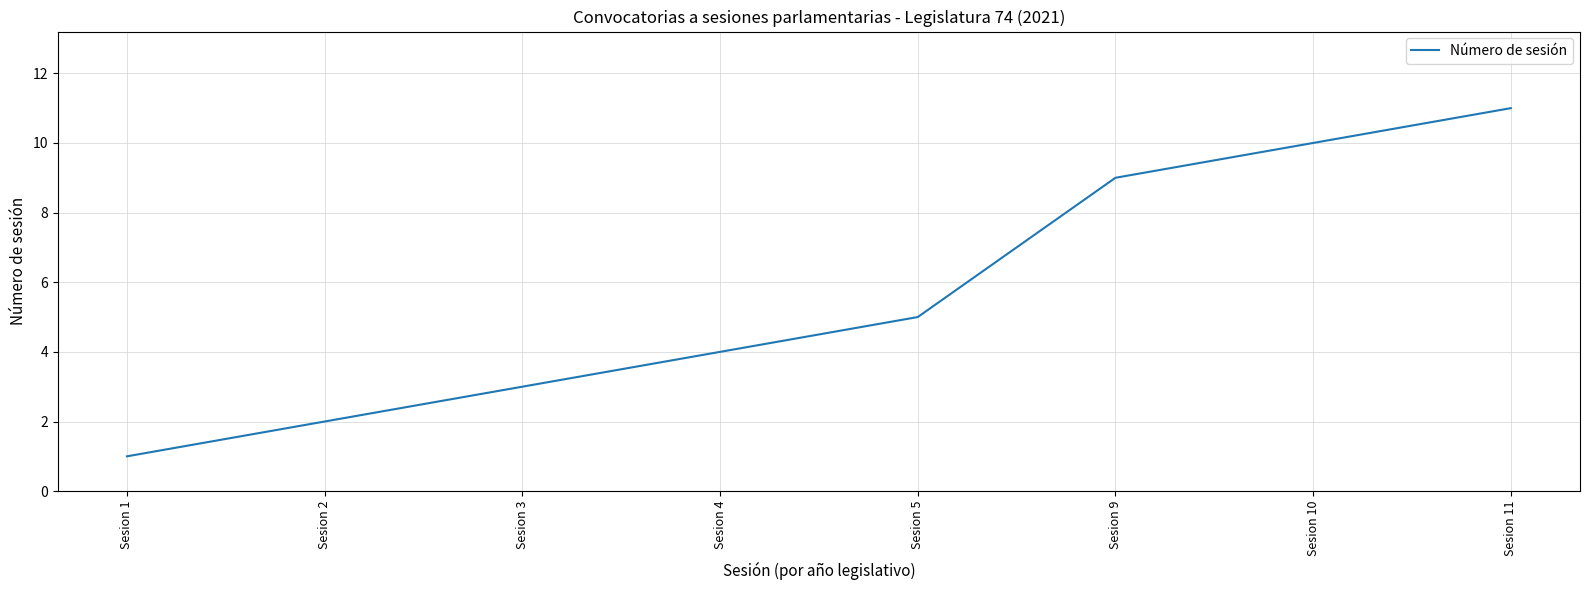

Which label corresponds to the smallest value in the chart?

Sesion 1